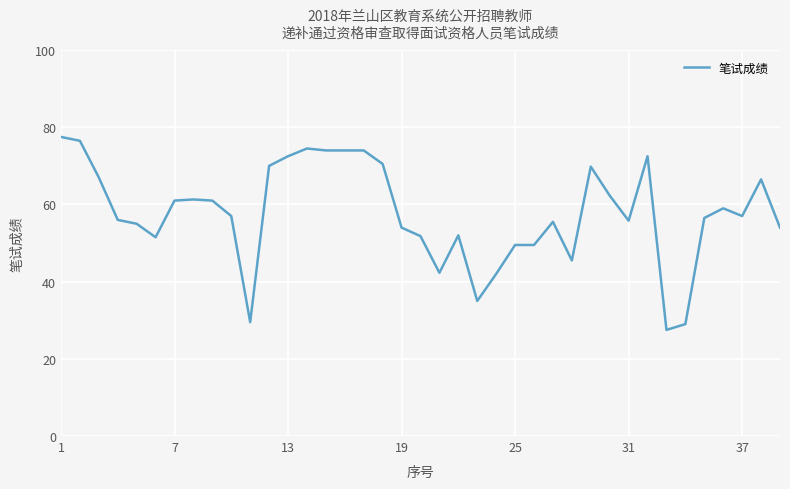

What is the maximum value shown in the chart?

77.5